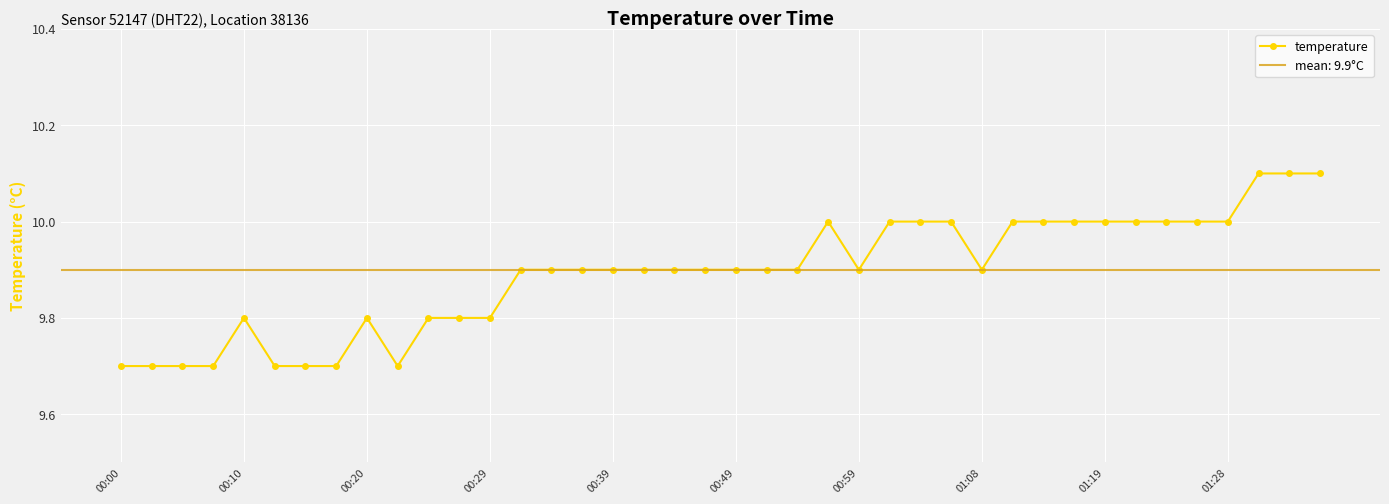

The temperature series shows 17.3 at 01:28. True or false?

False